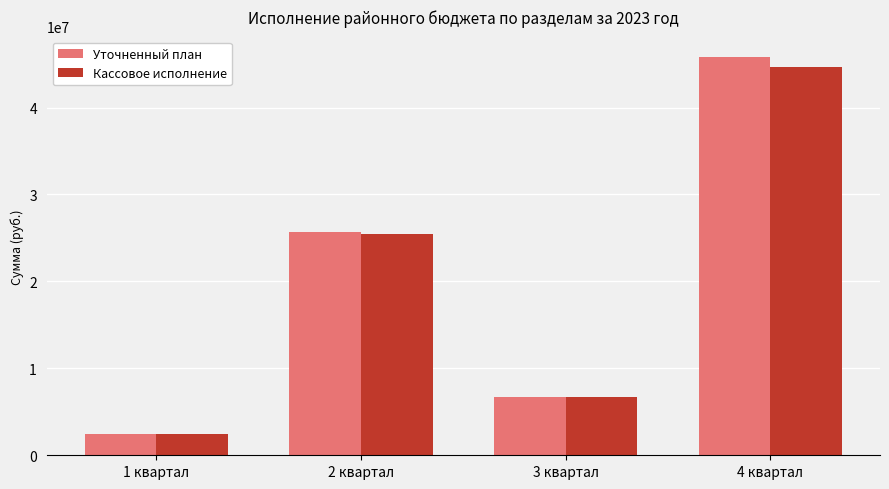

Which series has the widest spread of values?

Уточненный план